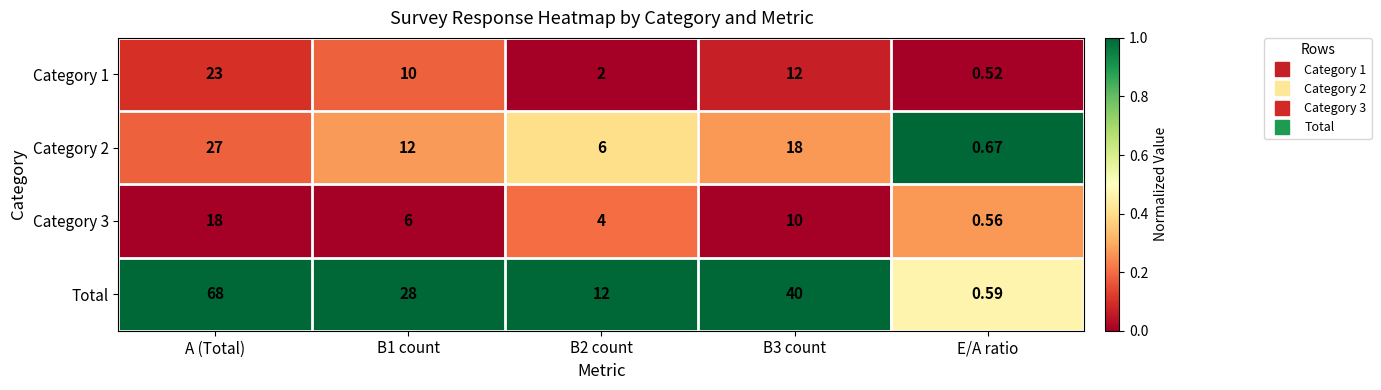

List the series in order of their peak value, lowest first.

Category 3, Category 1, Category 2, Total